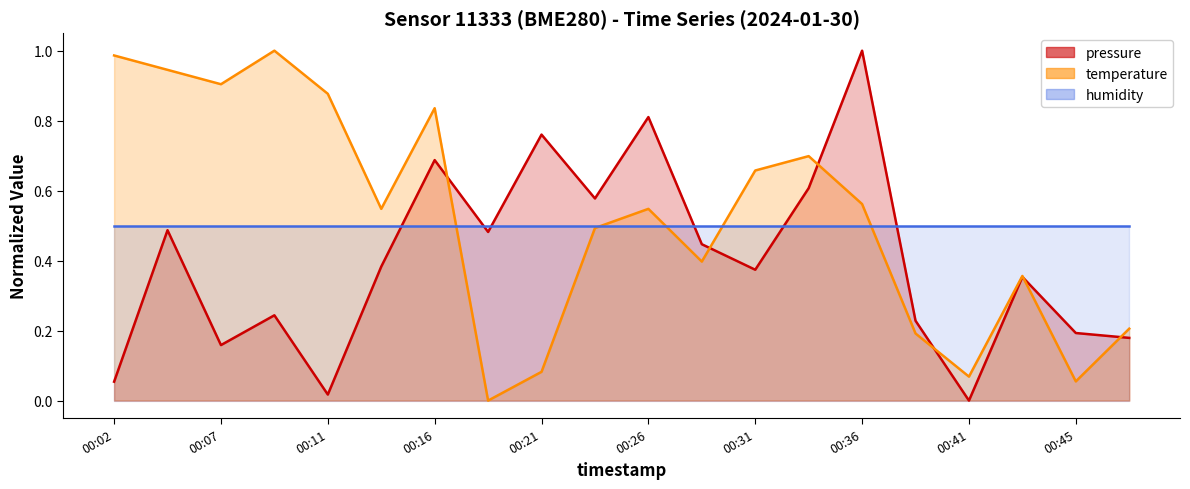

True or false: pressure has a value of 0.8 at 00:21.

True